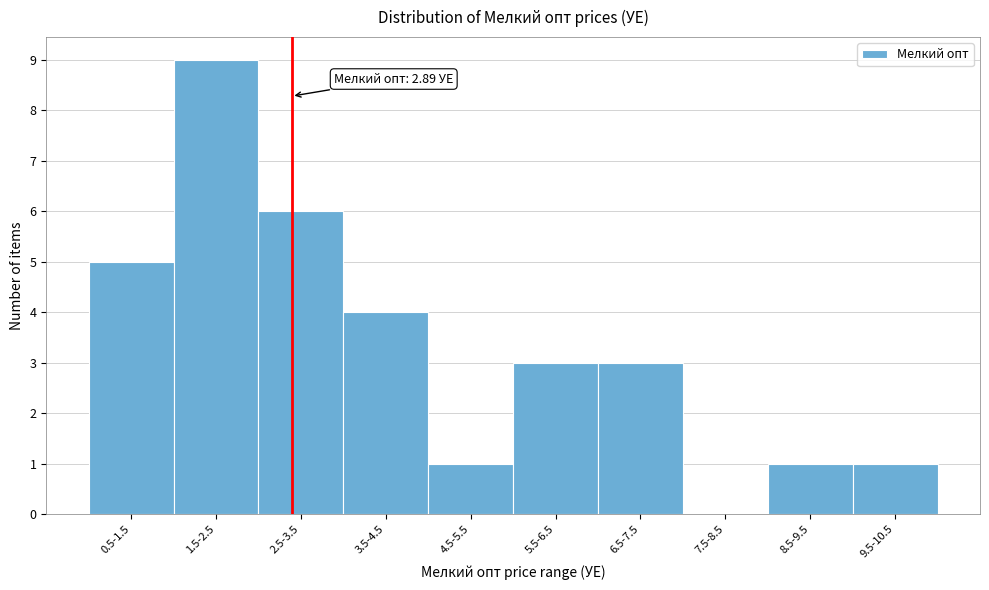

Reading left to right, what are all the values shown in this chart?

0.5-1.5=5	1.5-2.5=9	2.5-3.5=6	3.5-4.5=4	4.5-5.5=1	5.5-6.5=3	6.5-7.5=3	7.5-8.5=0	8.5-9.5=1	9.5-10.5=1